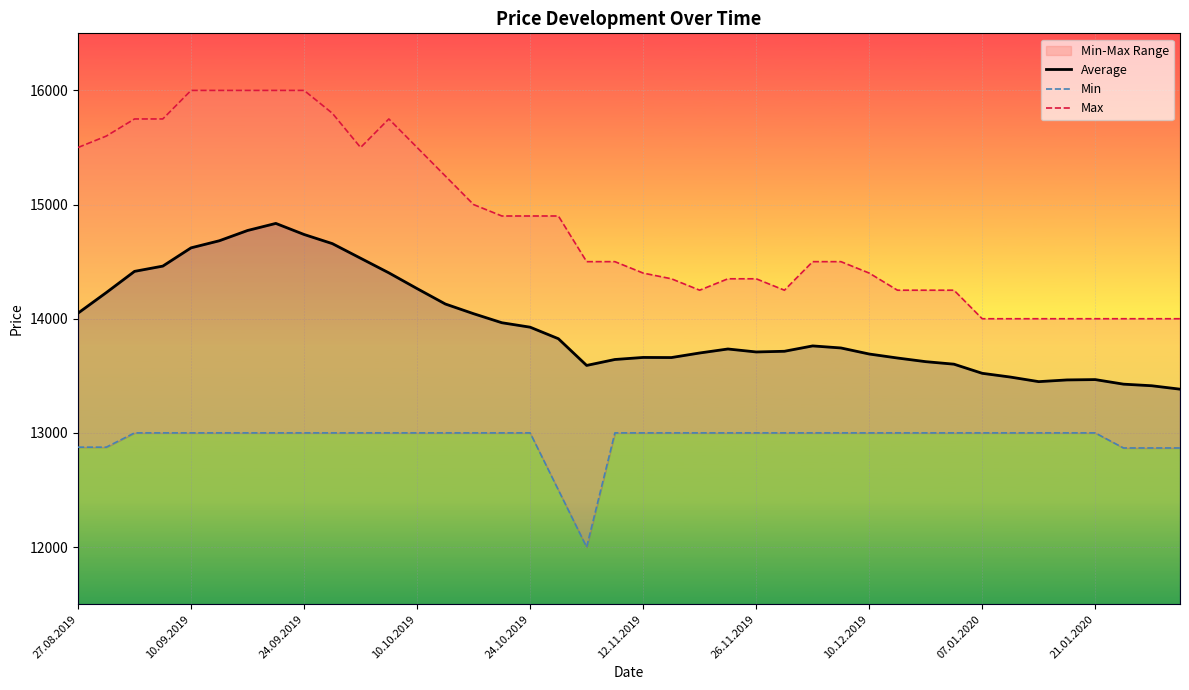

What is the lowest value of the Average series?

13383